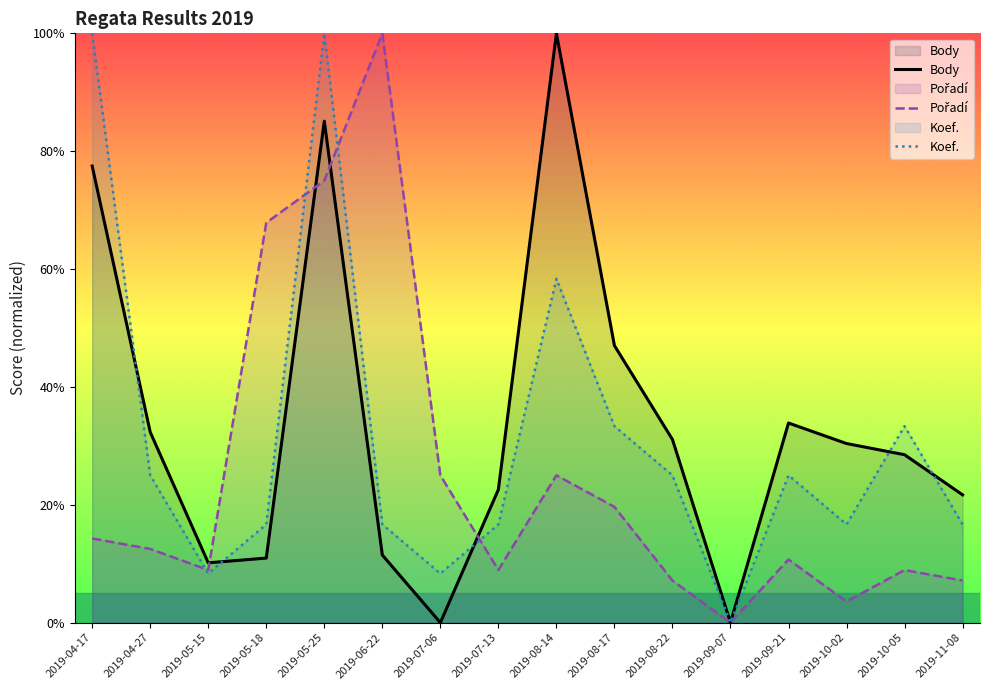

List the labels in order of Koef. value, largest first.

2019-04-17, 2019-05-25, 2019-08-14, 2019-08-17, 2019-10-05, 2019-04-27, 2019-08-22, 2019-09-21, 2019-05-18, 2019-06-22, 2019-07-13, 2019-10-02, 2019-11-08, 2019-05-15, 2019-07-06, 2019-09-07